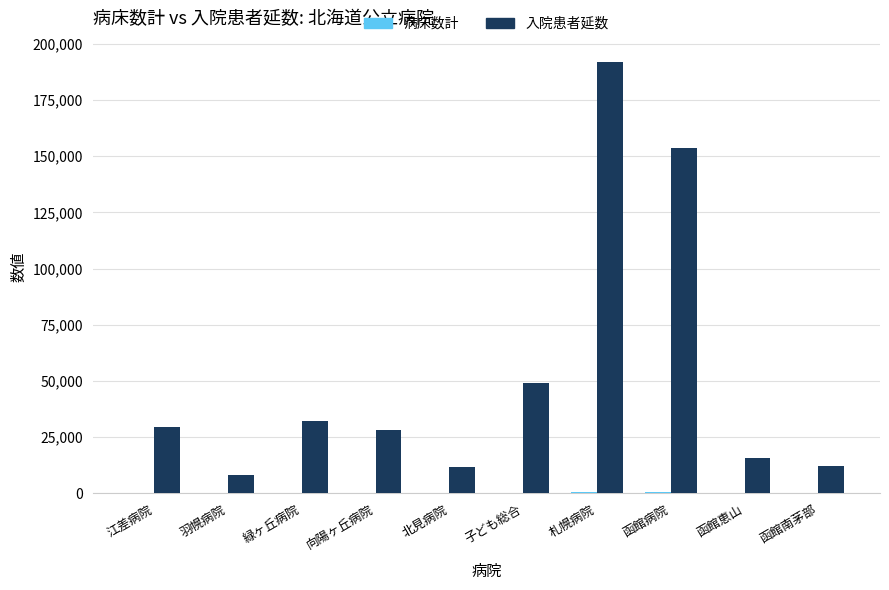

Between 向陽ヶ丘病院 and 函館恵山, which series saw the biggest shift?

入院患者延数